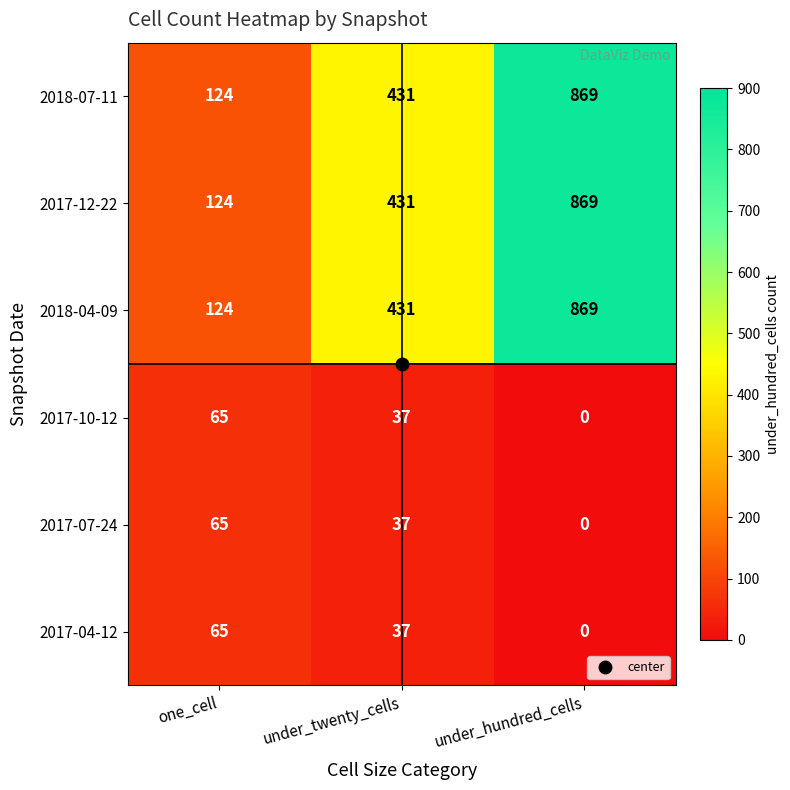

The value of 2017-07-24 at under_twenty_cells is 12. True or false?

False